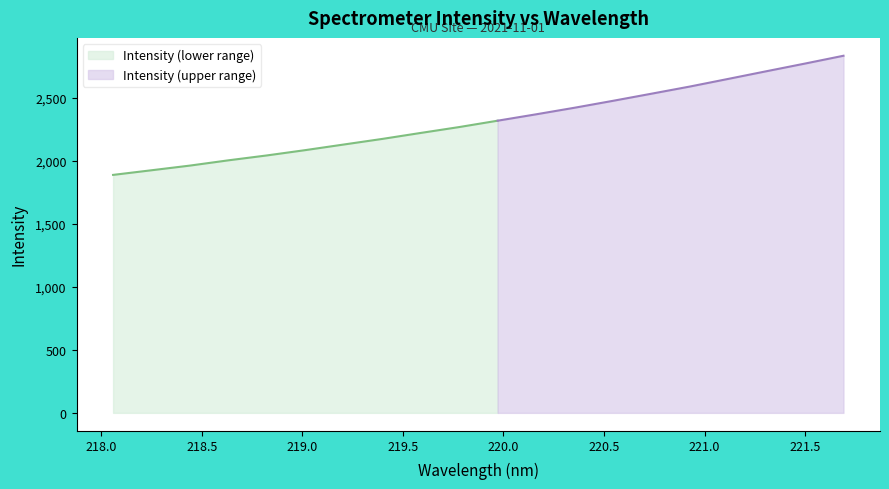

Approximately how many times larger is the value at 221.6902 compared to 220.9264?

1.1